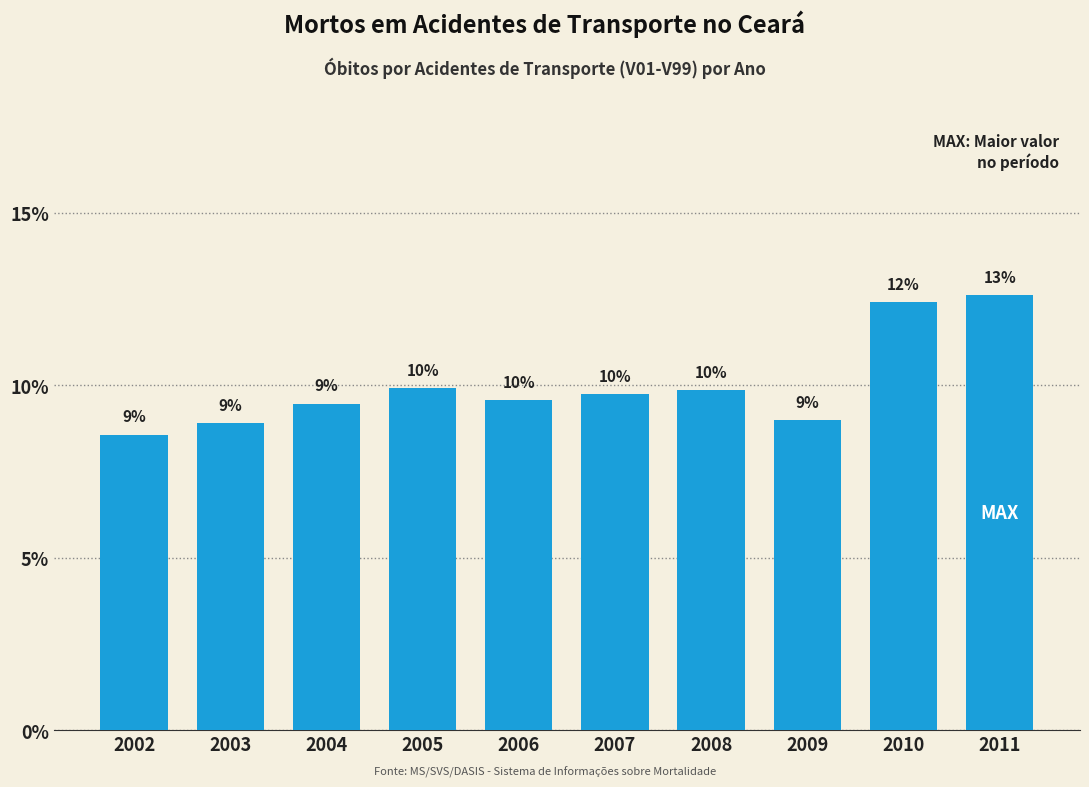

Does the chart contain any negative values?

No